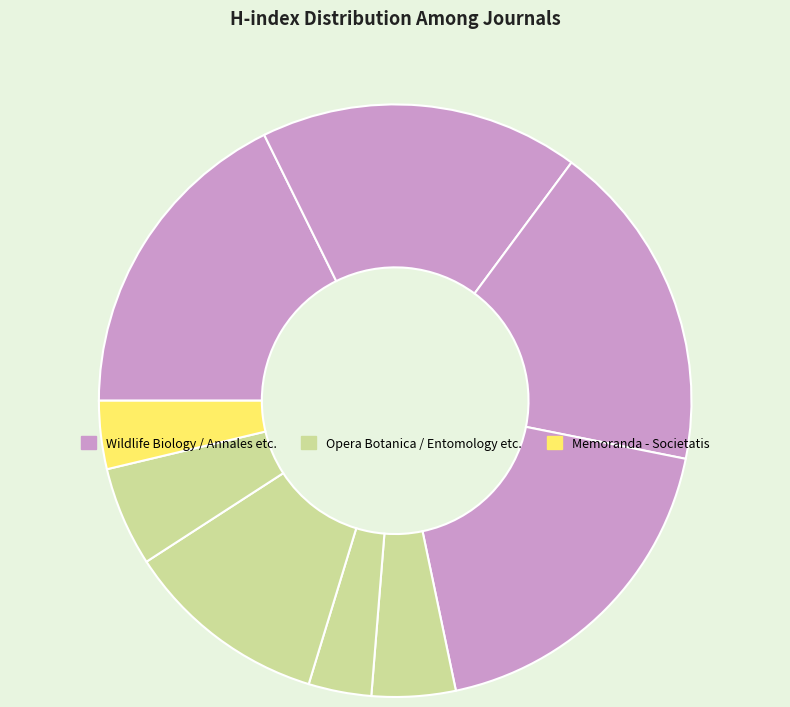

How many slices are in this pie chart?

9